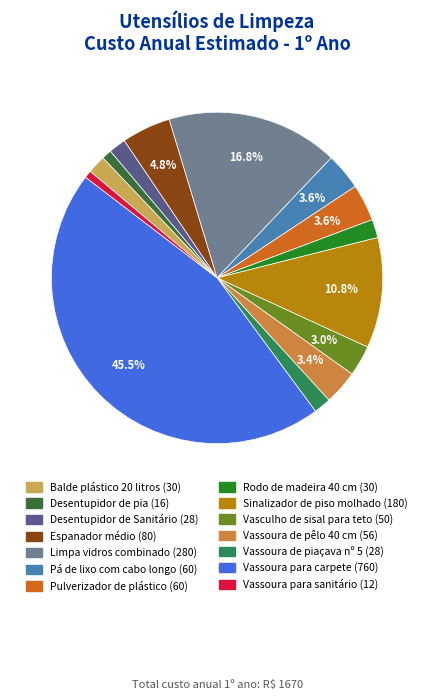

Count the number of slices in the pie.

14